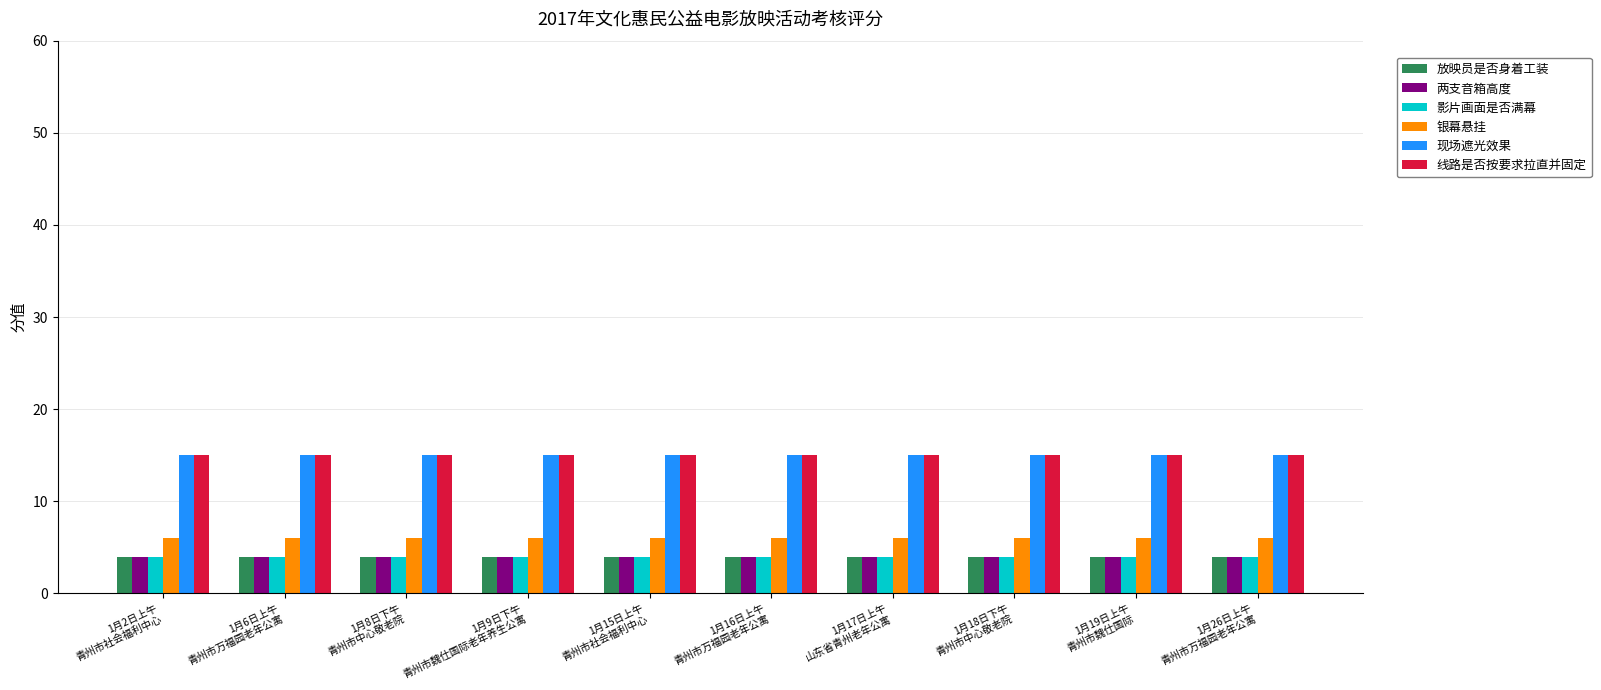

True or false: 两支音箱高度 has a value of 4 at 1月6日上午
青州市万福园老年公寓.

True